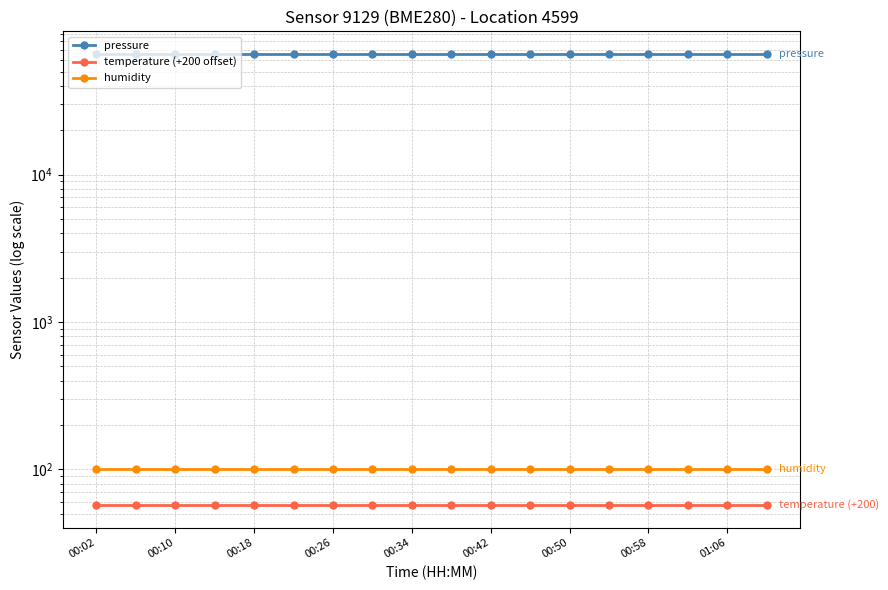

At how many categories does at least one series exceed 16596?

18